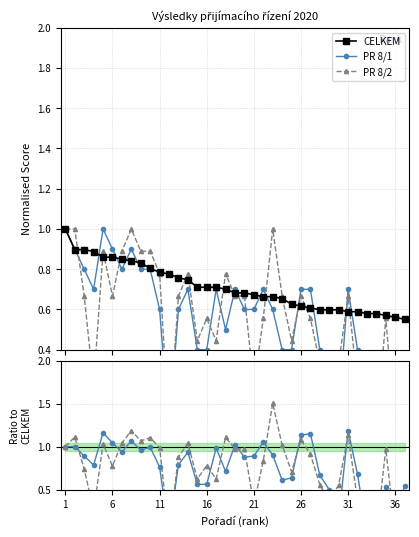

The value of CELKEM at 26 is 0.6. True or false?

True